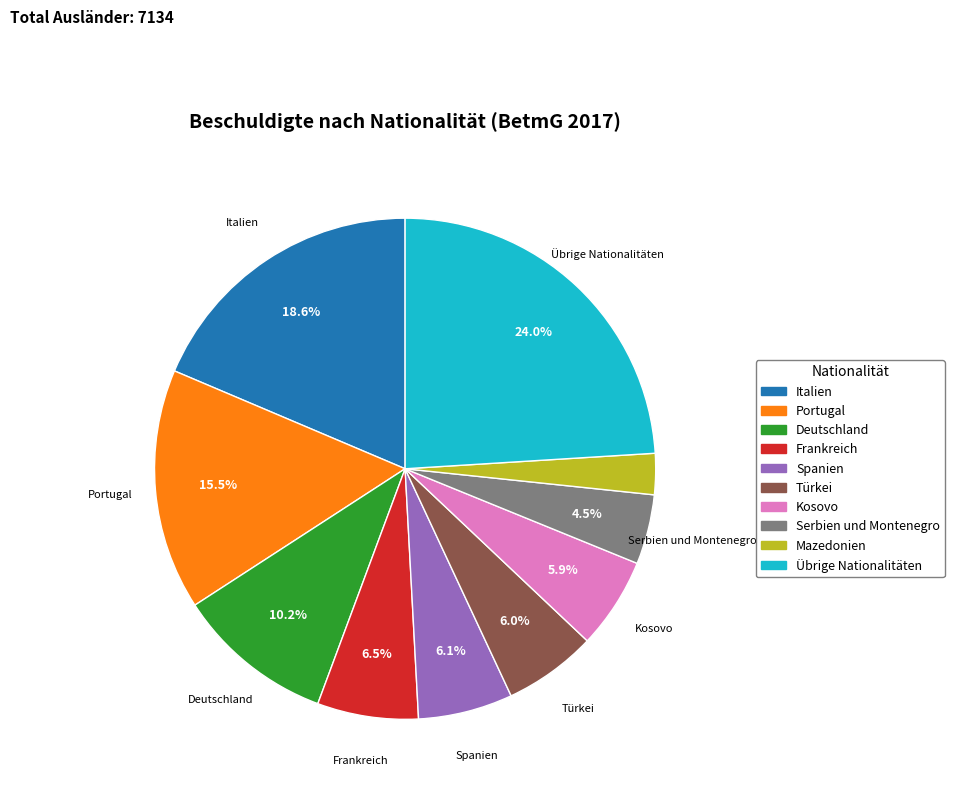

Does any single category account for the majority?

No